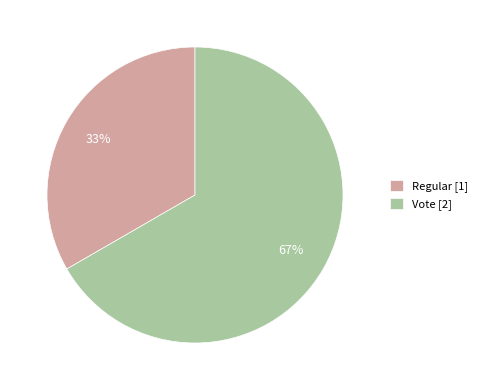

True or false: Regular accounts for 33% of the total.

True